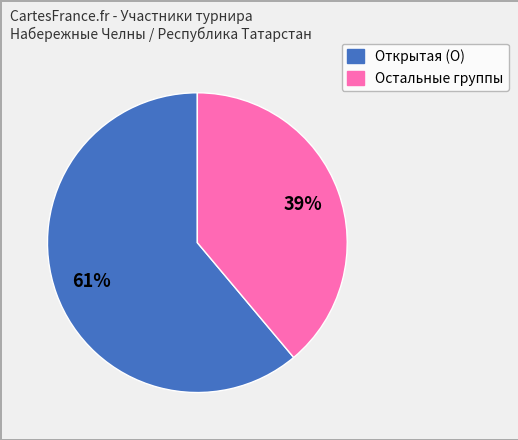

To the nearest percent, what is the difference between the largest and smallest slice percentages?

22%